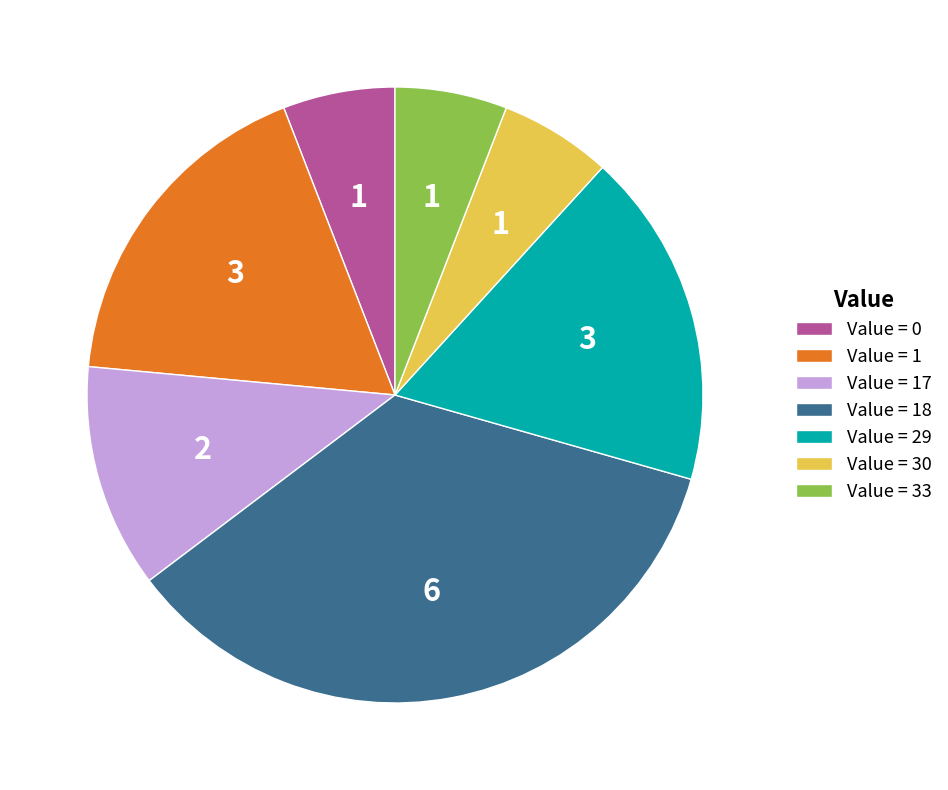

The Value = 17 slice represents 12% of the pie. True or false?

True